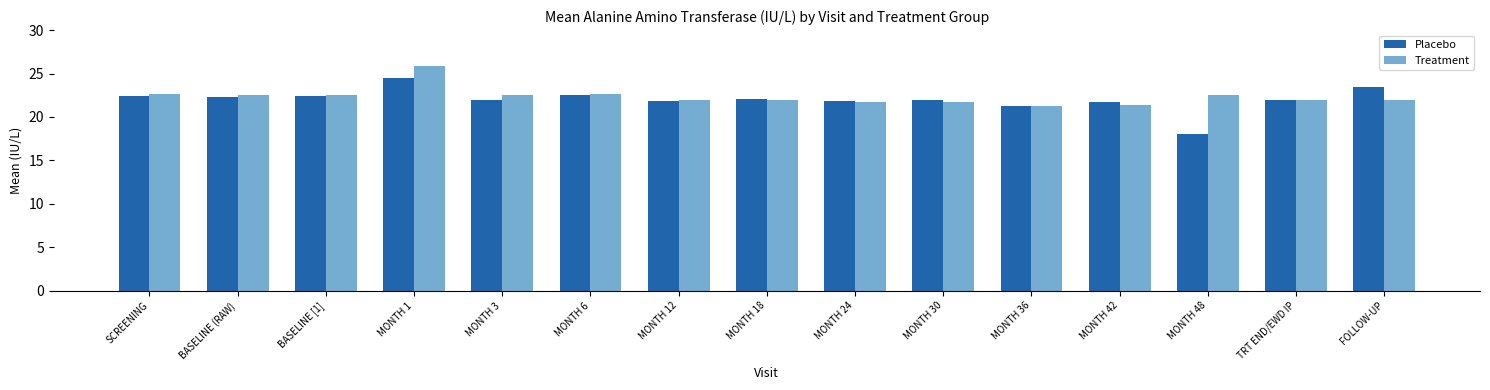

What are all the series names shown in the legend?

Placebo, Treatment